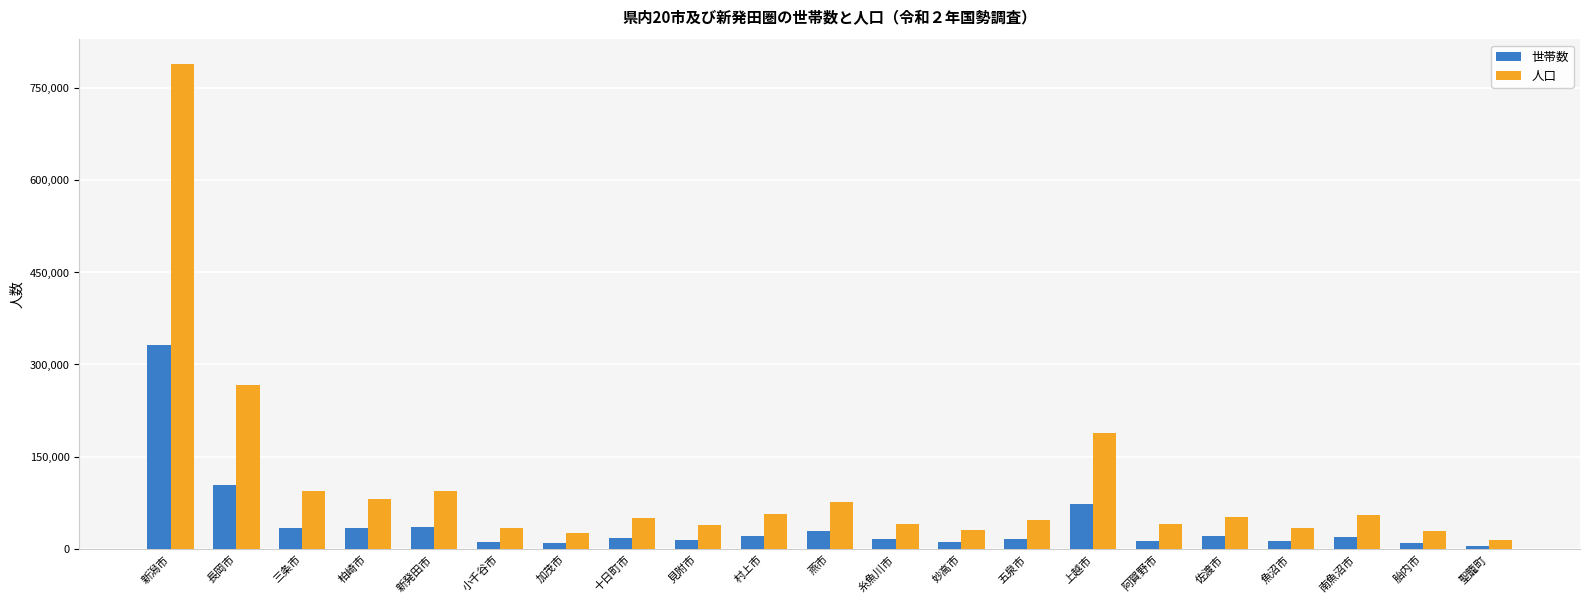

What is the value of the 人口 bar at the 16th from the left?

40696